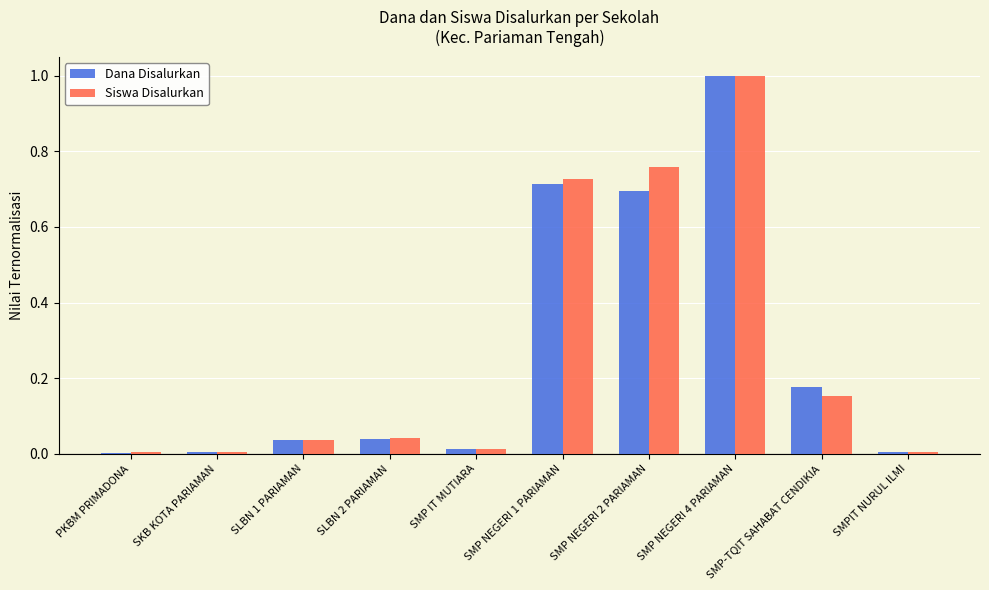

Is it true that Dana Disalurkan equals 0.7 at SMP NEGERI 2 PARIAMAN?

True